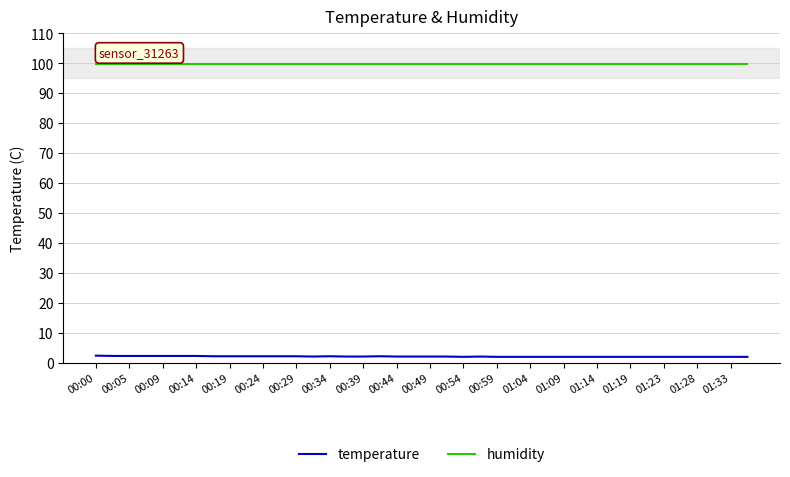

True or false: temperature and humidity intersect in this chart.

False